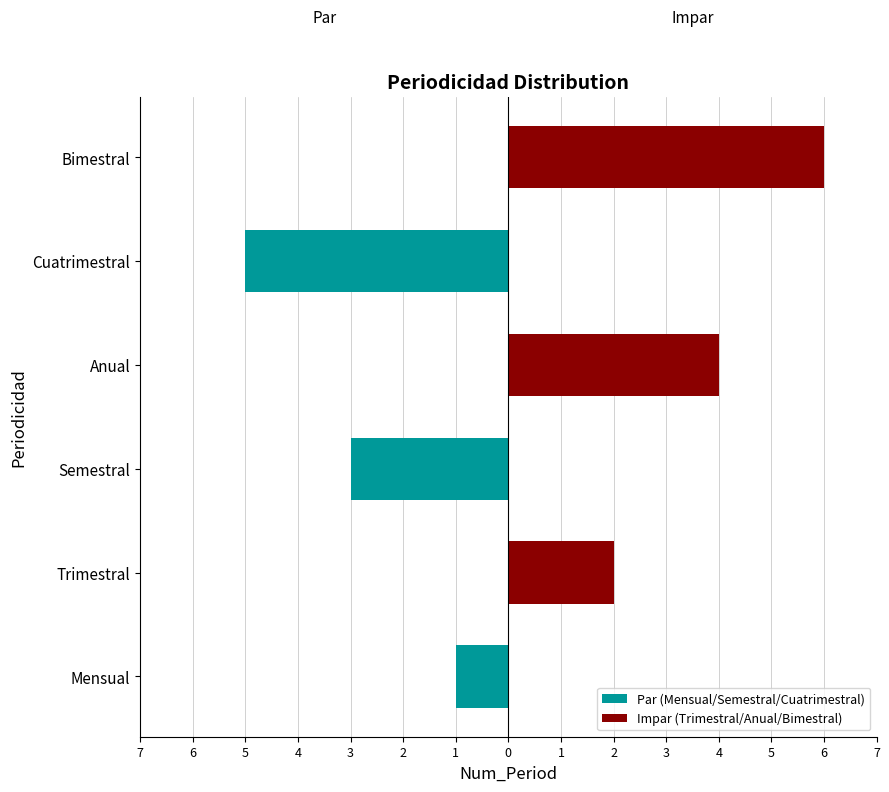

What is the value of the Impar (Trimestral/Anual/Bimestral) bar at the 2nd from the left?

2